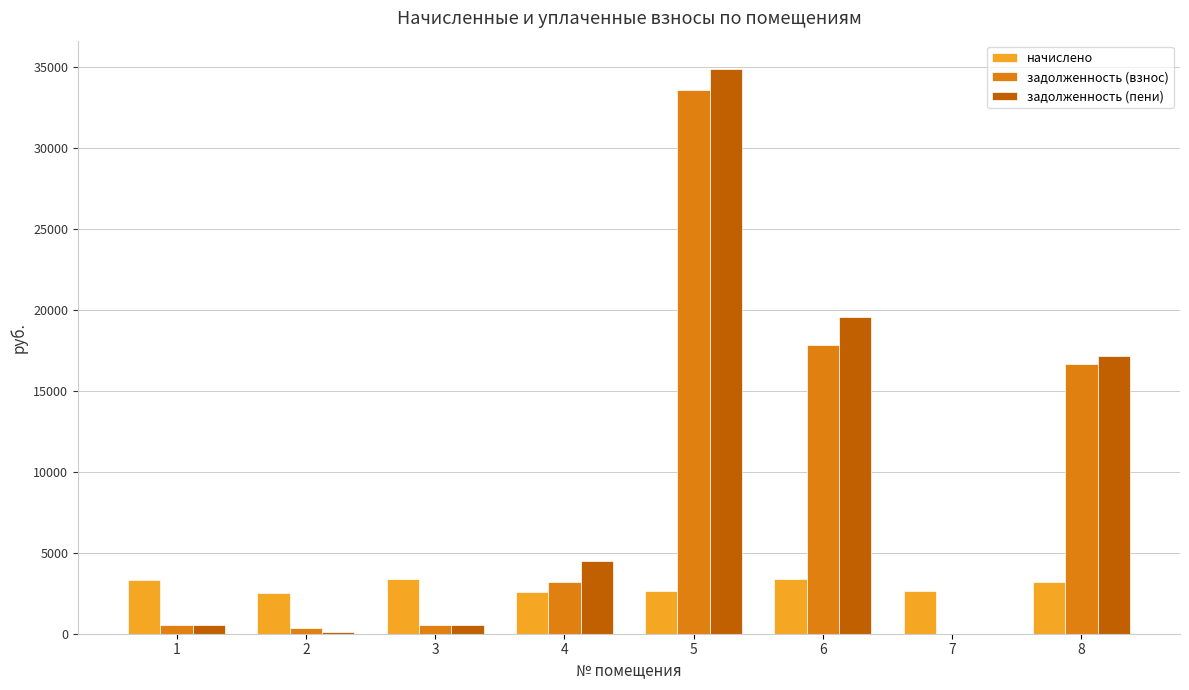

What is the sum of the задолженность (пени) values at 8 and 5?

52049.0